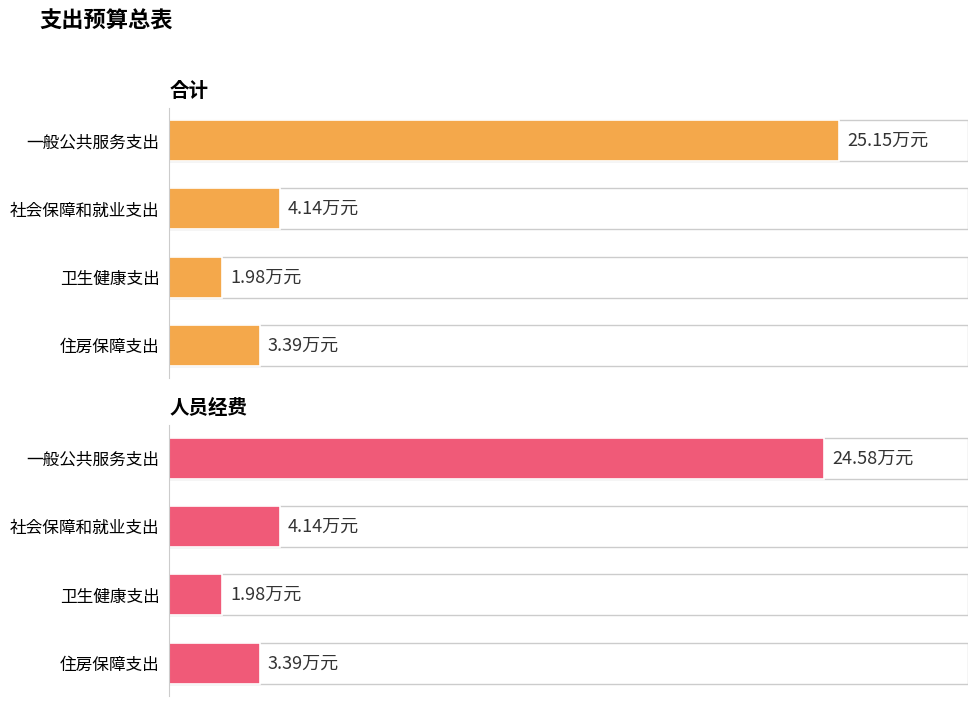

Read the 合计 value at 住房保障支出.

3.4